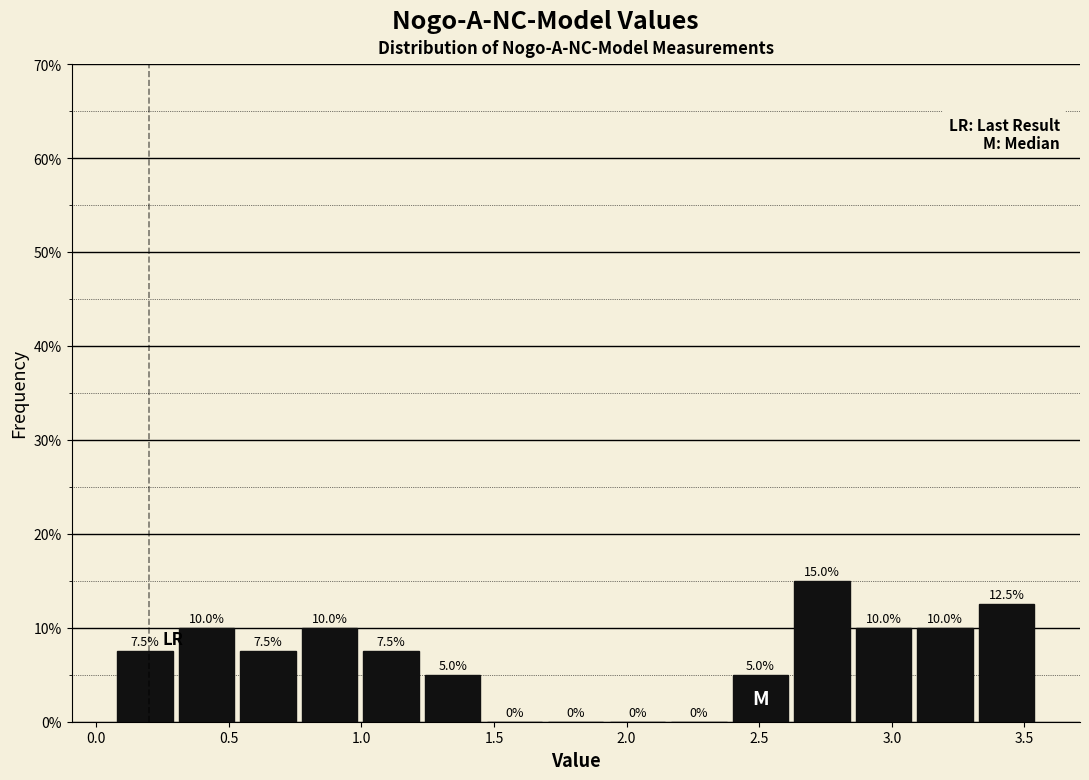

What is the height of the bar covering 3.10 to 3.35 on the x-axis? The bar edges are not printed on the chart, so give them approximately, as read against the axis.

10.0